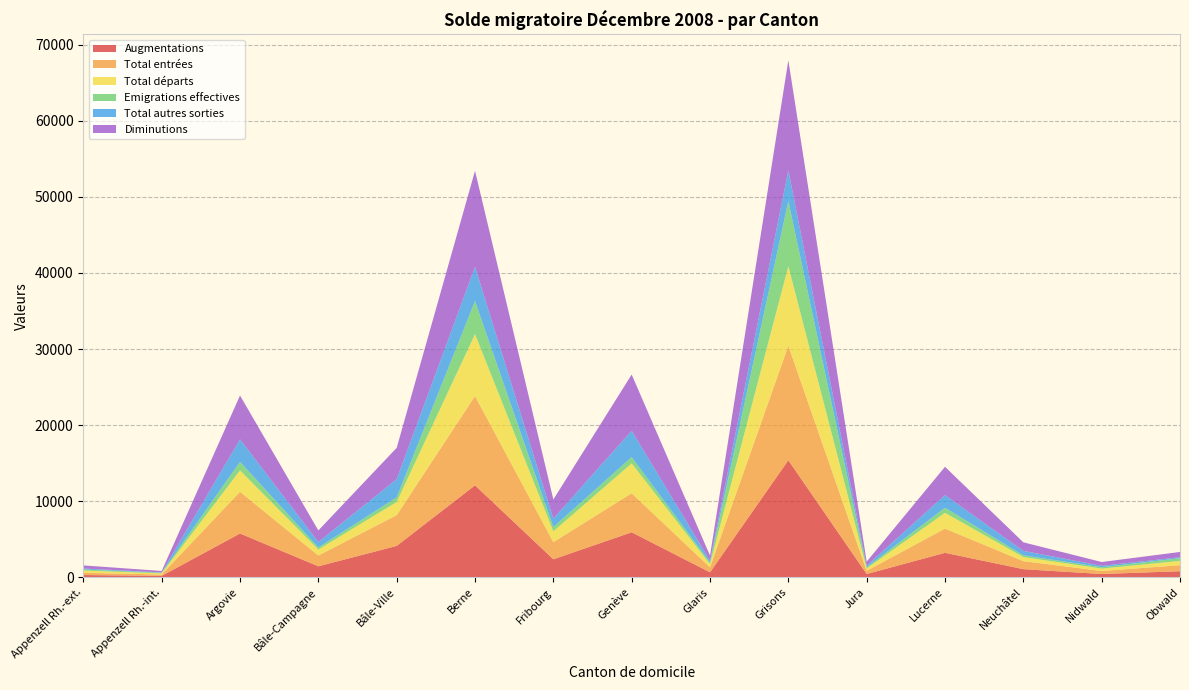

Reading right to left, what are all the values shown in this chart?

Augmentations: Obwald=808	Nidwald=440	Neuchâtel=1077	Lucerne=3225	Jura=440	Grisons=15387	Glaris=661	Genève=5925	Fribourg=2374	Berne=12094	Bâle-Ville=4133	Bâle-Campagne=1452	Argovie=5763	Appenzell Rh.-int.=193	Appenzell Rh.-ext.=306
Total entrées: Obwald=790	Nidwald=399	Neuchâtel=1053	Lucerne=3181	Jura=423	Grisons=15056	Glaris=657	Genève=5128	Fribourg=2255	Berne=11734	Bâle-Ville=4044	Bâle-Campagne=1417	Argovie=5486	Appenzell Rh.-int.=184	Appenzell Rh.-ext.=298
Total départs: Obwald=561	Nidwald=314	Neuchâtel=538	Lucerne=2072	Jura=310	Grisons=10450	Glaris=424	Genève=3926	Fribourg=1420	Berne=8135	Bâle-Ville=1730	Bâle-Campagne=785	Argovie=2807	Appenzell Rh.-int.=149	Appenzell Rh.-ext.=287
Emigrations effectives: Obwald=359	Nidwald=177	Neuchâtel=230	Lucerne=672	Jura=152	Grisons=8558	Glaris=221	Genève=825	Fribourg=570	Berne=4352	Bâle-Ville=605	Bâle-Campagne=273	Argovie=1124	Appenzell Rh.-int.=85	Appenzell Rh.-ext.=142
Total autres sorties: Obwald=129	Nidwald=186	Neuchâtel=585	Lucerne=1653	Jura=215	Grisons=4023	Glaris=237	Genève=3462	Fribourg=1096	Berne=4487	Bâle-Ville=2390	Bâle-Campagne=726	Argovie=2954	Appenzell Rh.-int.=41	Appenzell Rh.-ext.=125
Diminutions: Obwald=690	Nidwald=500	Neuchâtel=1123	Lucerne=3725	Jura=525	Grisons=14473	Glaris=661	Genève=7388	Fribourg=2516	Berne=12622	Bâle-Ville=4120	Bâle-Campagne=1511	Argovie=5761	Appenzell Rh.-int.=190	Appenzell Rh.-ext.=412